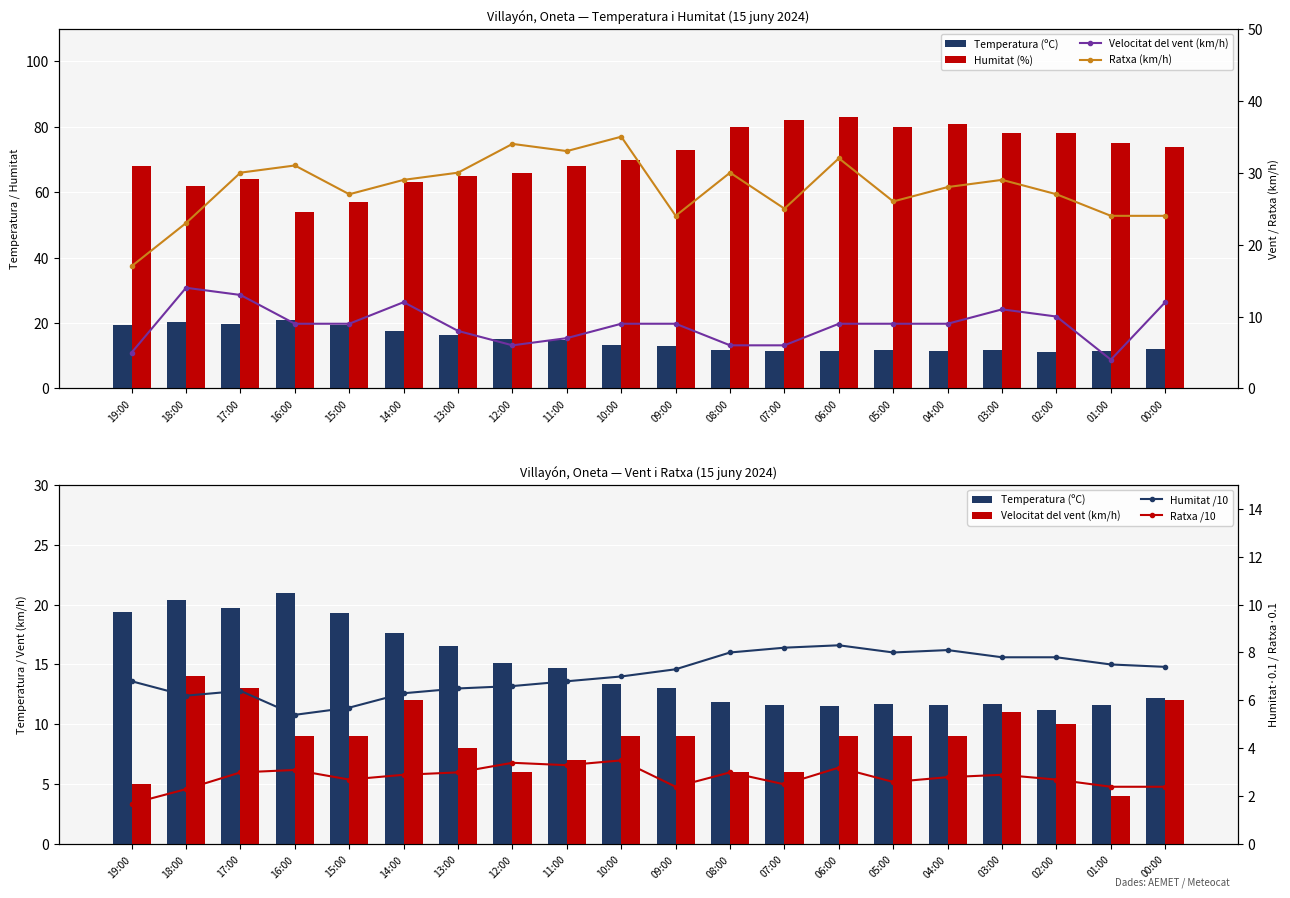

What is the lowest value of the Humitat /10 series?

5.4